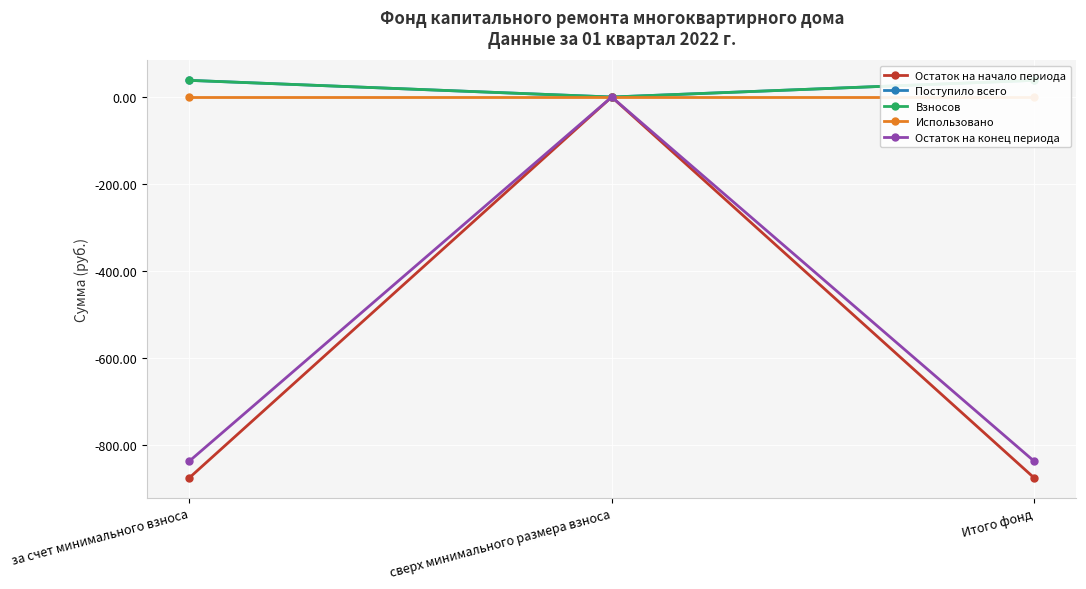

Which series changed the most between сверх минимального размера взноса and Итого фонд?

Остаток на начало периода